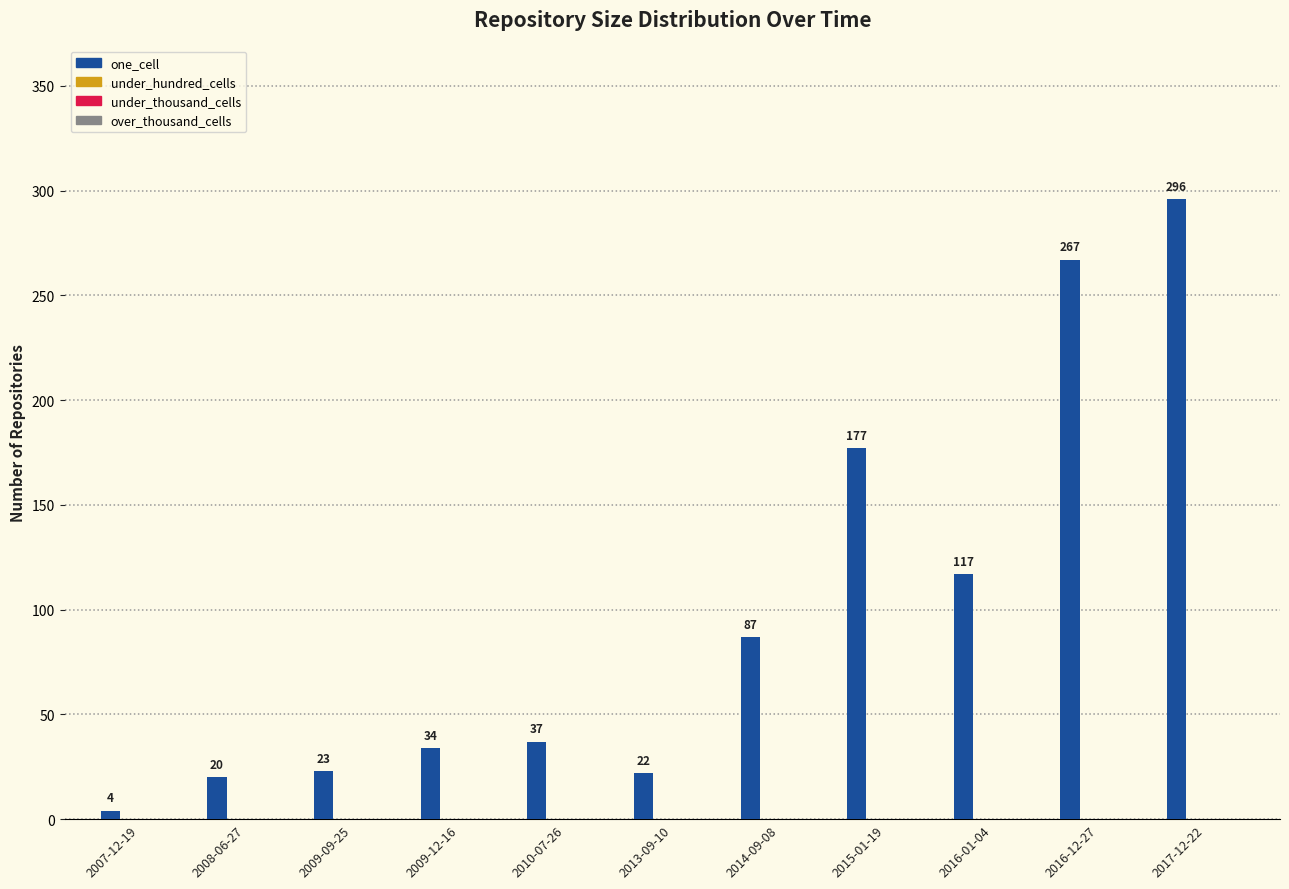

What is the average value?

99